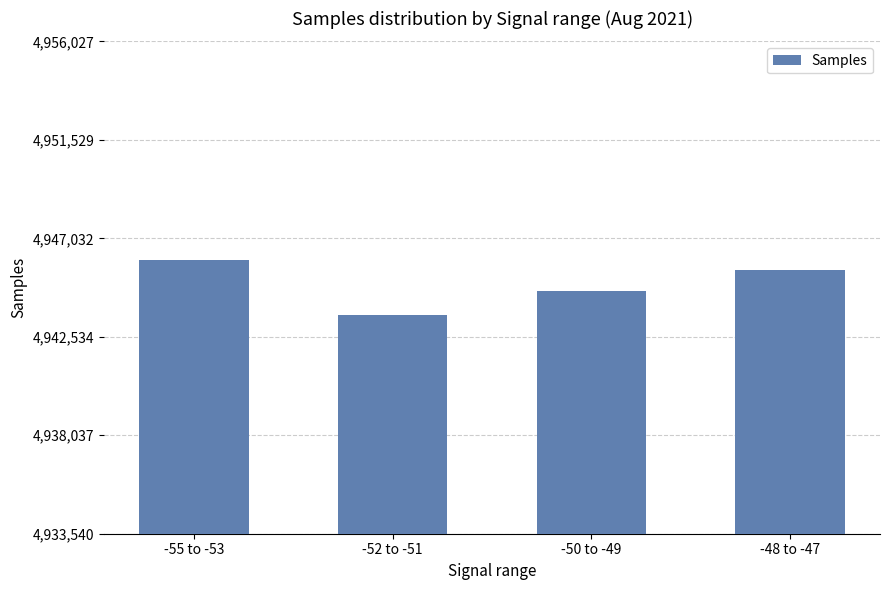

Rank the categories by value from highest to lowest.

-55 to -53, -48 to -47, -50 to -49, -52 to -51